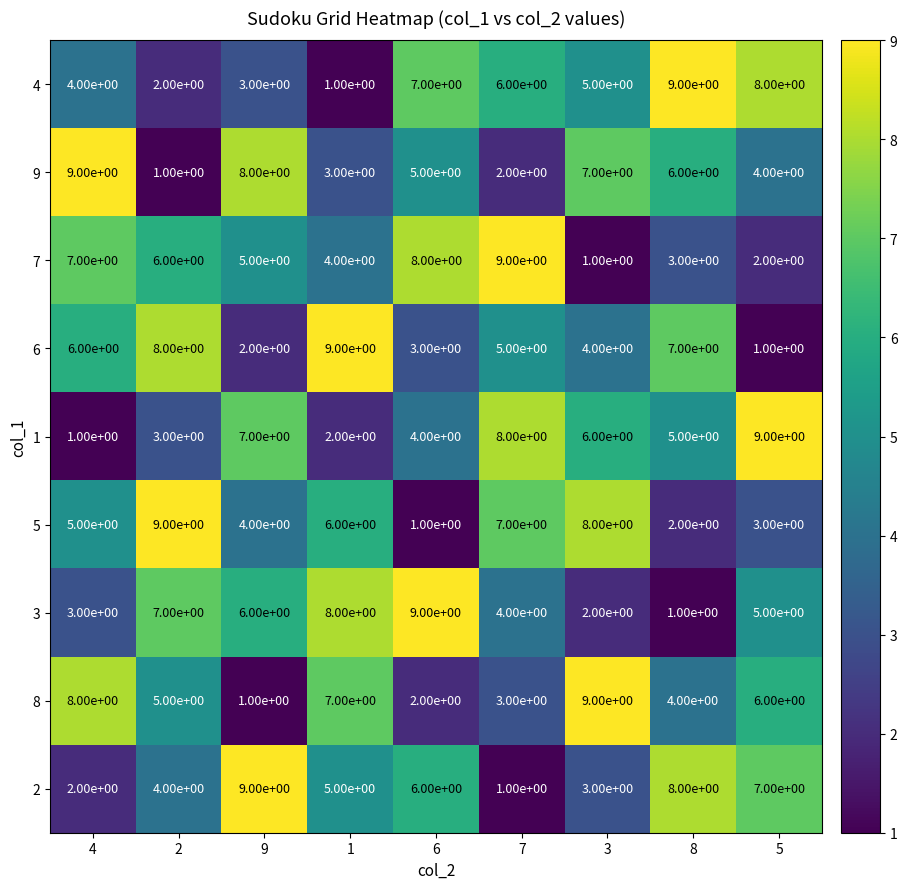

Which series changed the most between 3 and 5?

5